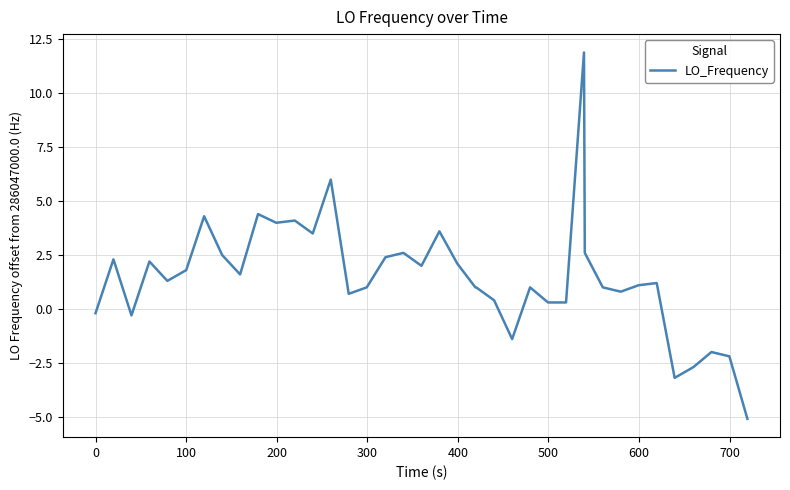

What is the difference between the maximum and minimum values?

17.0